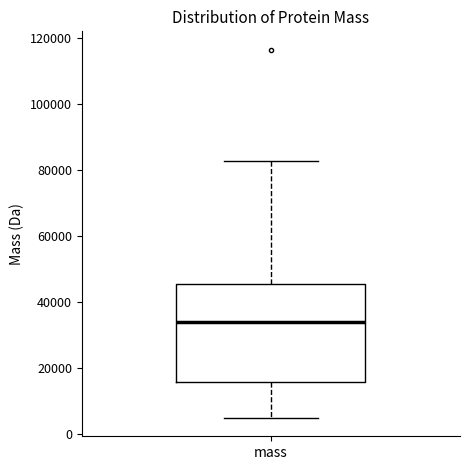

Transcribe this box plot: give where the median line is, the range the box spans, and where the two whiskers end, as read against the y-axis. The values are not printed on the chart, so give them approximately, as read against the axis.

median 34000, box 16000 to 46000, whiskers 4000 to 82000